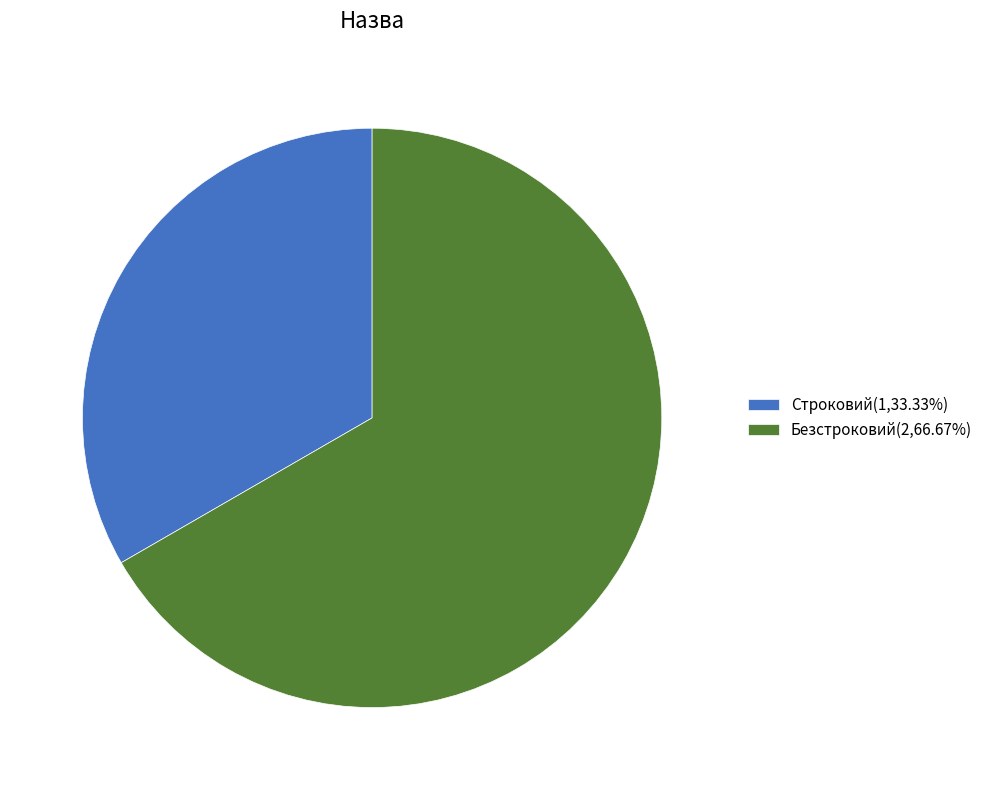

Rank the categories by value from lowest to highest.

Строковий, Безстроковий